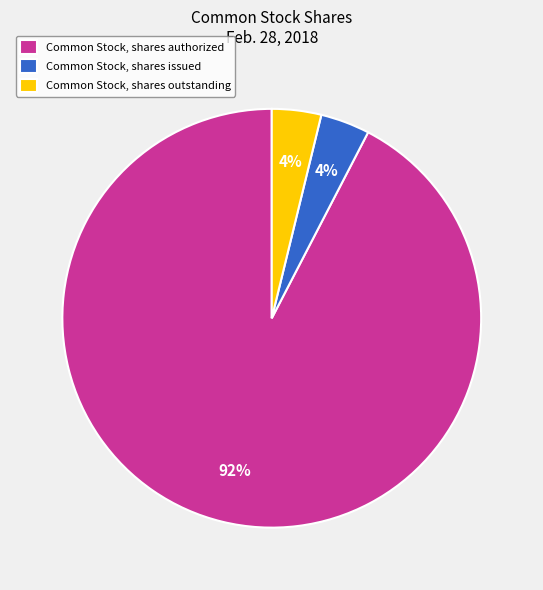

To the nearest percent, what percentage of the pie is Common Stock, shares outstanding?

4%